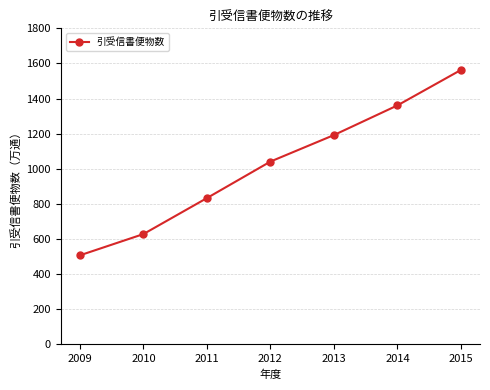

How many distinct data groups are displayed?

1